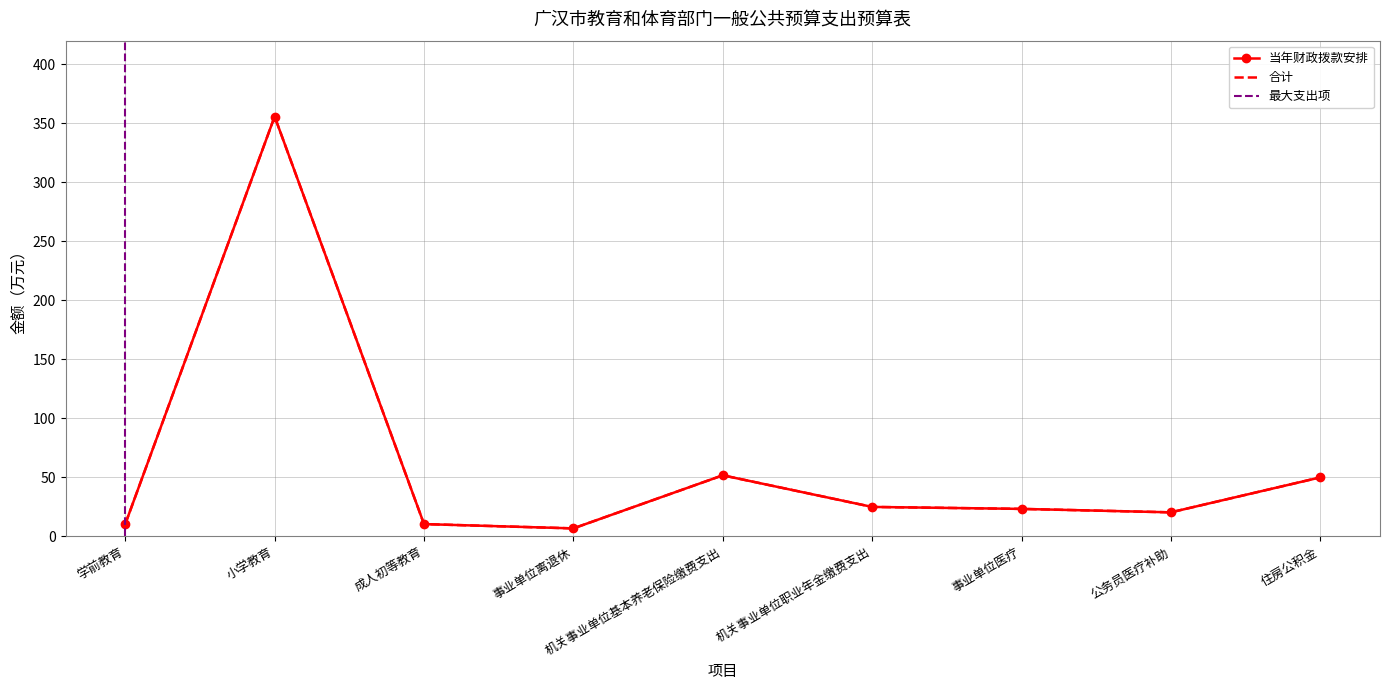

What value does the 合计 series have at 机关事业单位职业年金缴费支出?

25.0